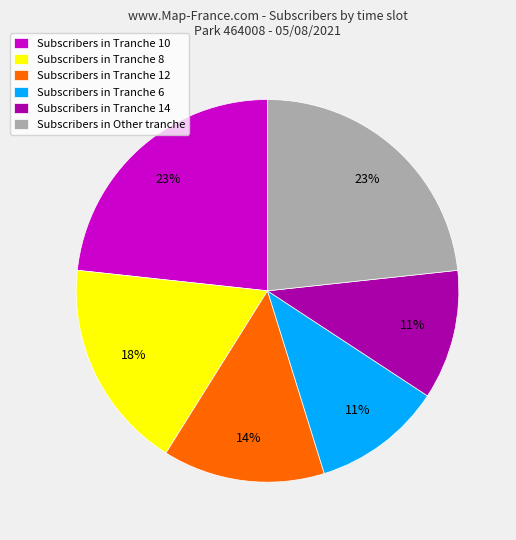

Approximately how many times larger is the value at Subscribers in Other tranche compared to Subscribers in Tranche 8?

1.3